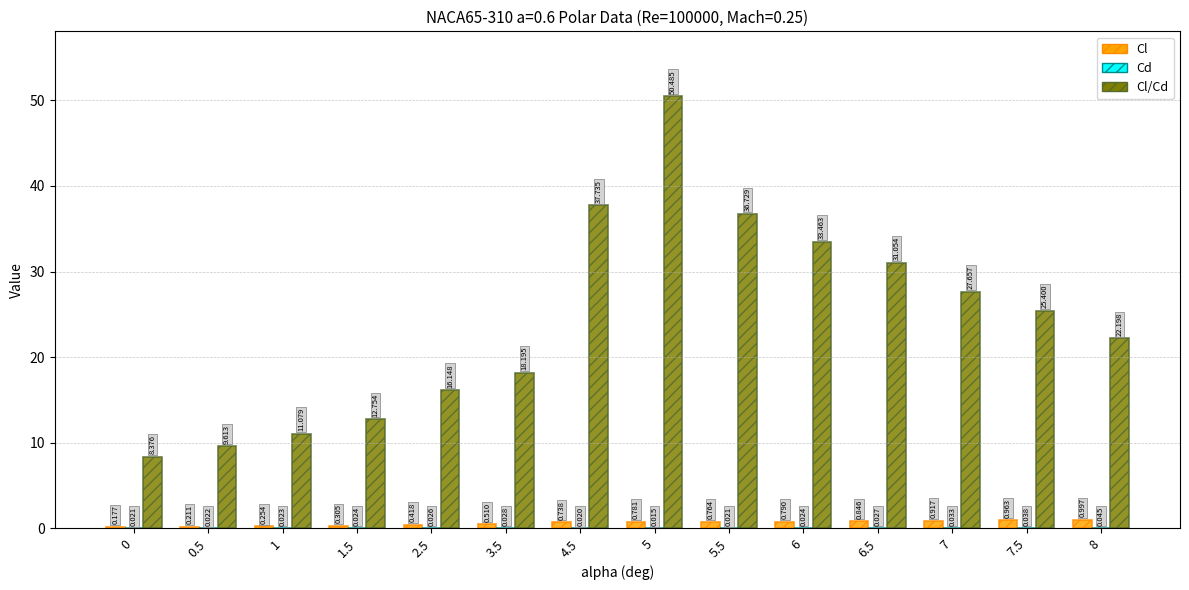

Is it true that Cl/Cd equals 19.6 at 6?

False